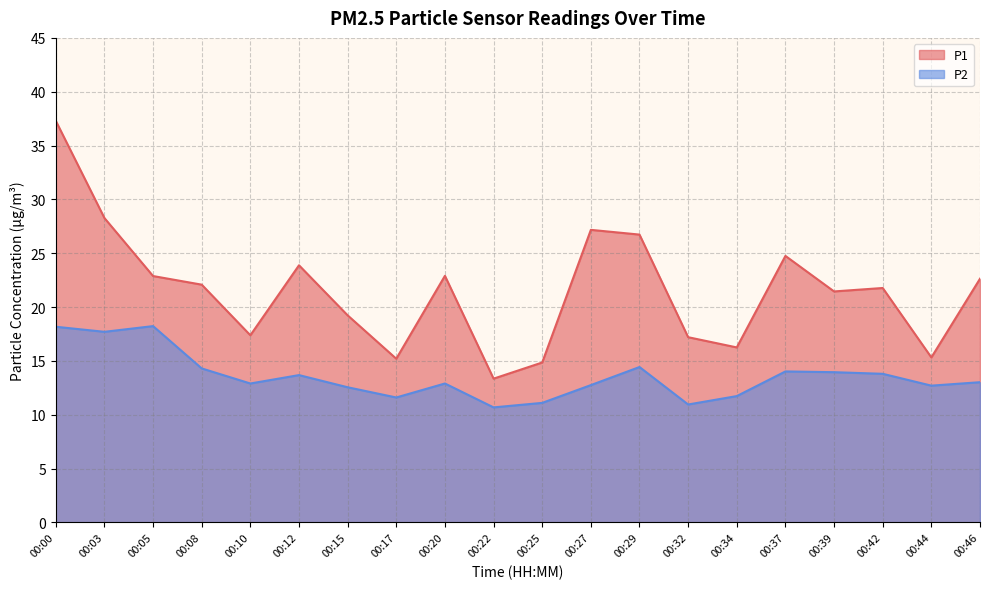

Which series changed the most between 00:29 and 00:39?

P1